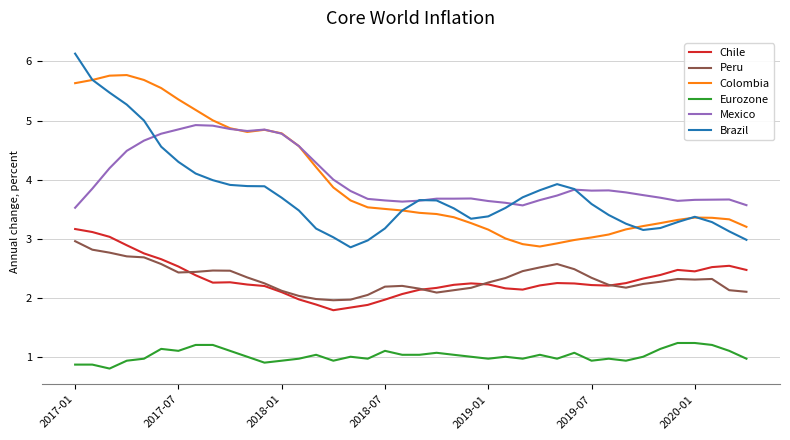

True or false: Colombia and Chile cross at least once.

False